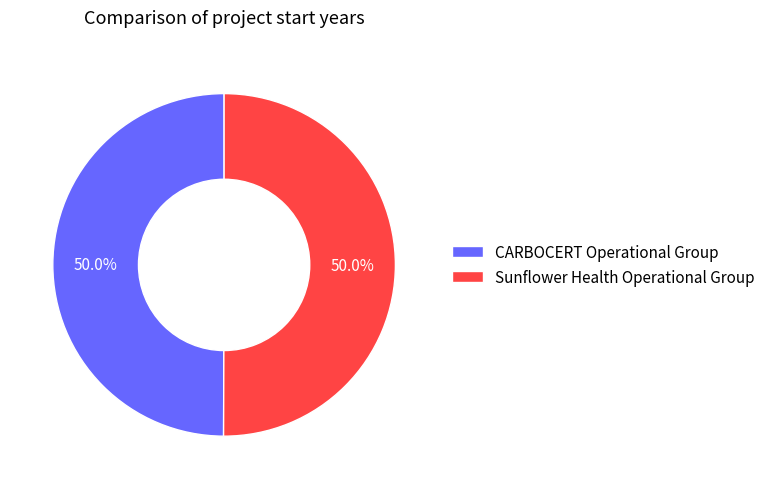

What is the ratio of the value at CARBOCERT Operational Group to the value at Sunflower Health Operational Group?

1.0